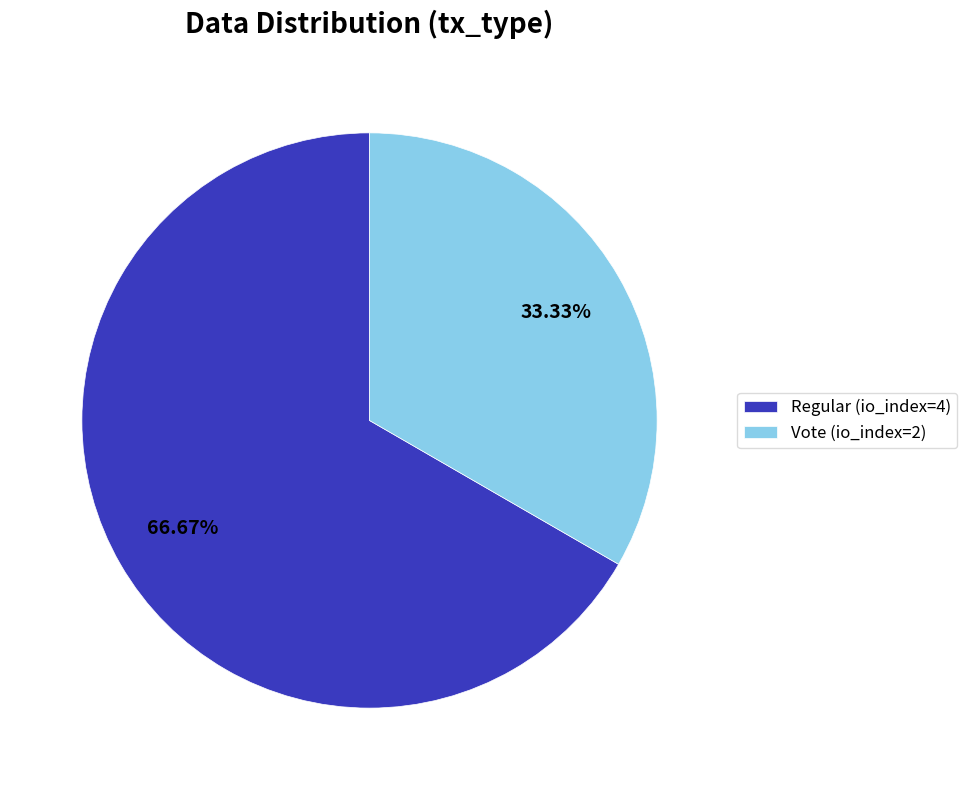

Count the number of slices in the pie.

2